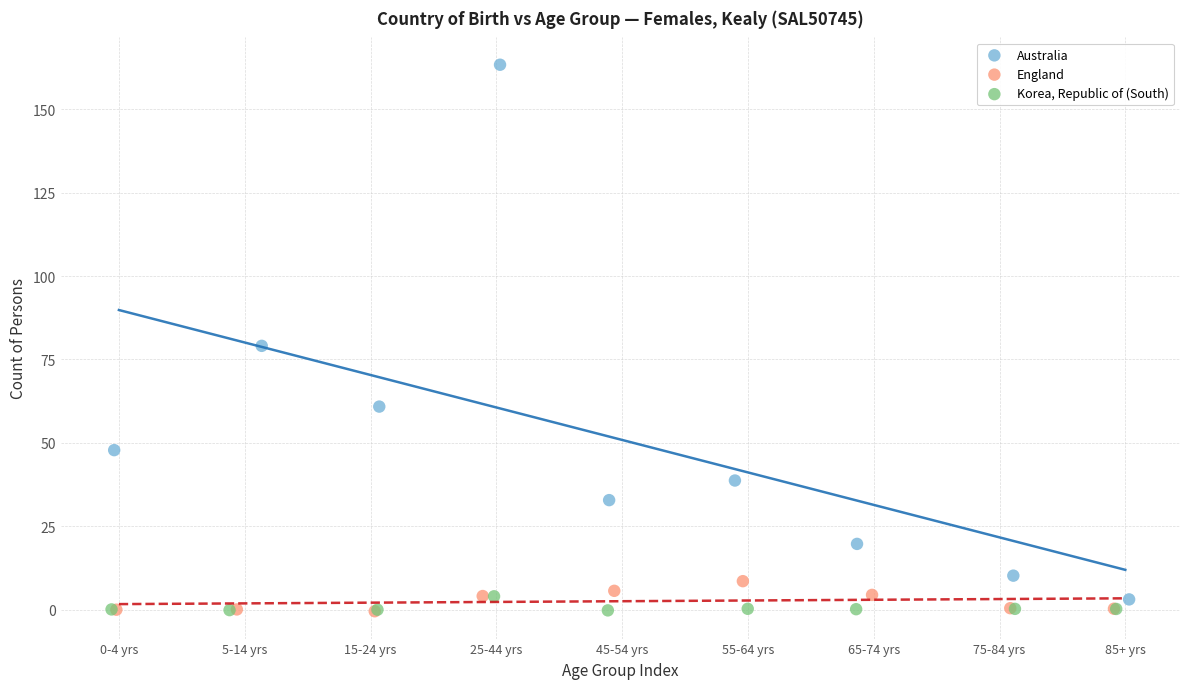

Which series has the largest Y range (max minus min)?

Australia